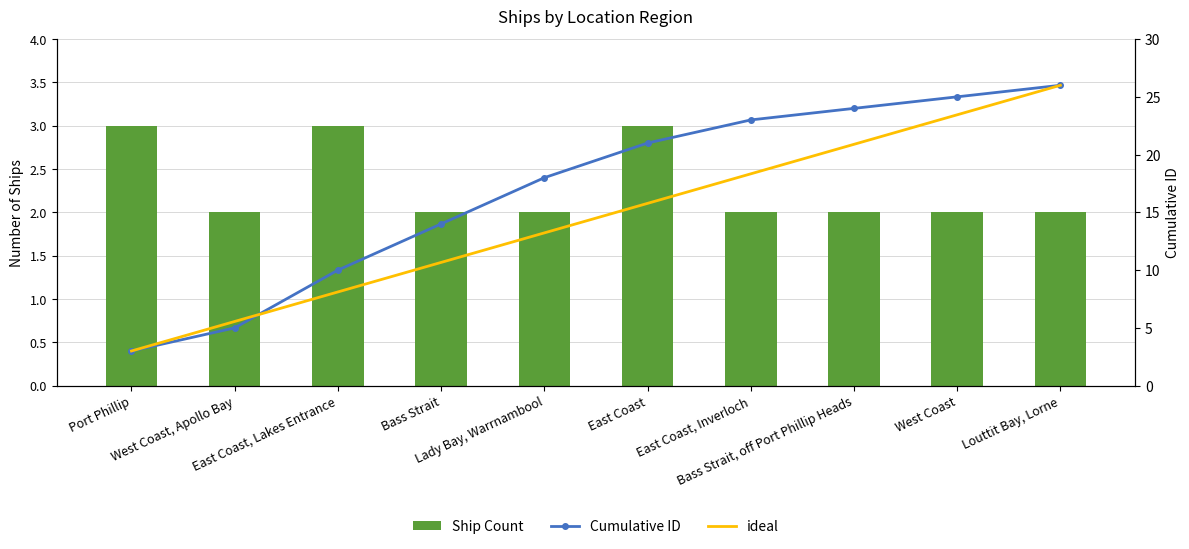

What is the lowest value of the Ship Count series?

2.0